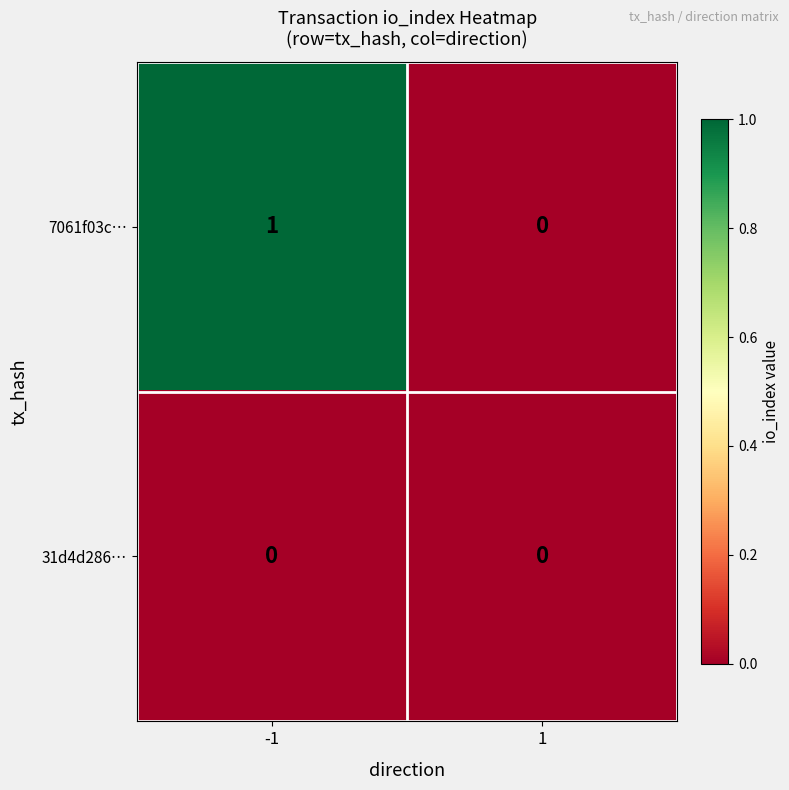

Which series has the largest total across all categories?

7061f03c…